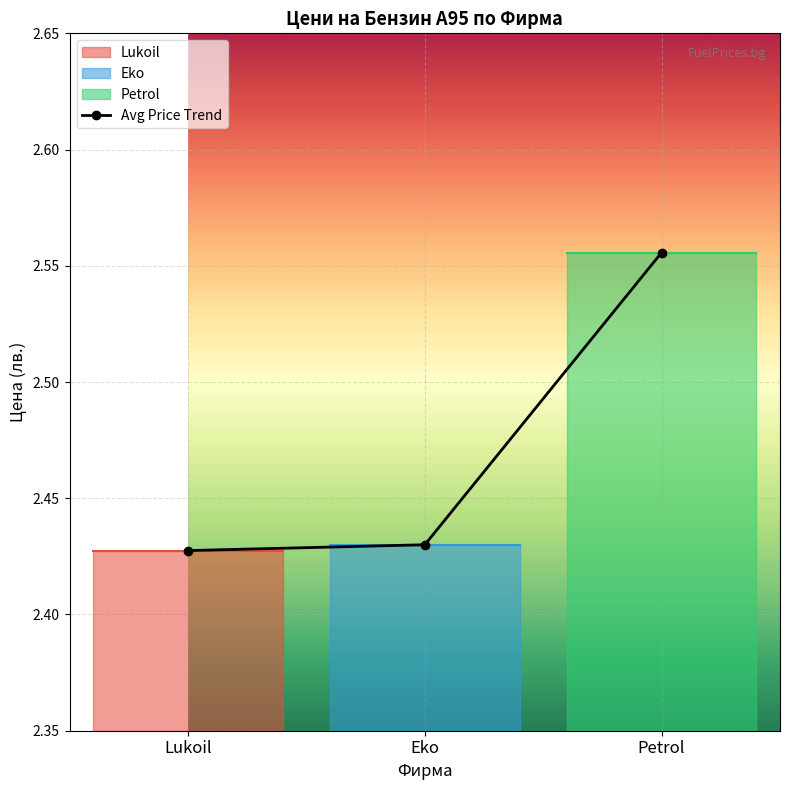

How many data points does each series have?

3